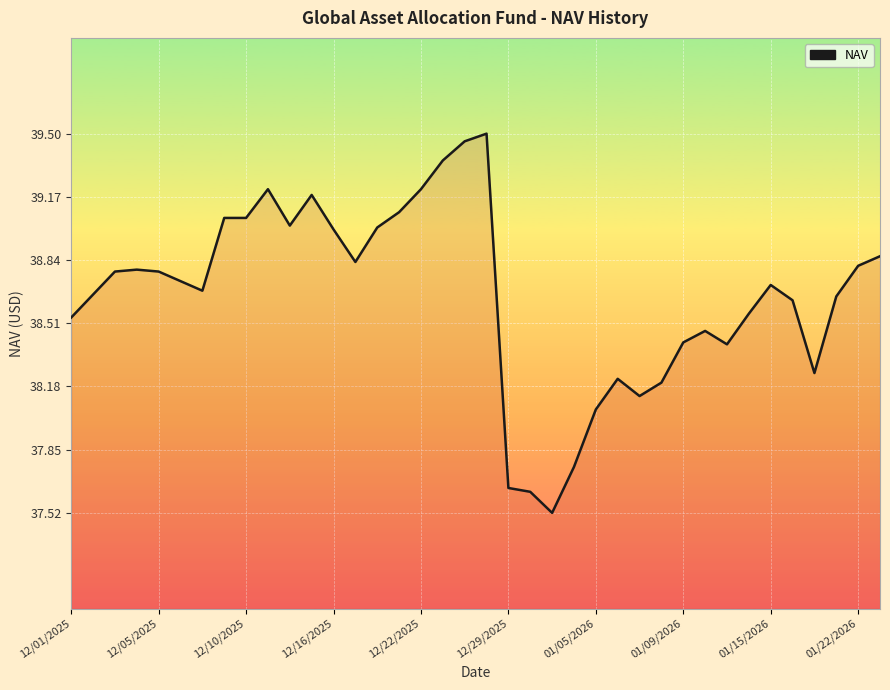

What is the minimum value shown in the chart?

37.5